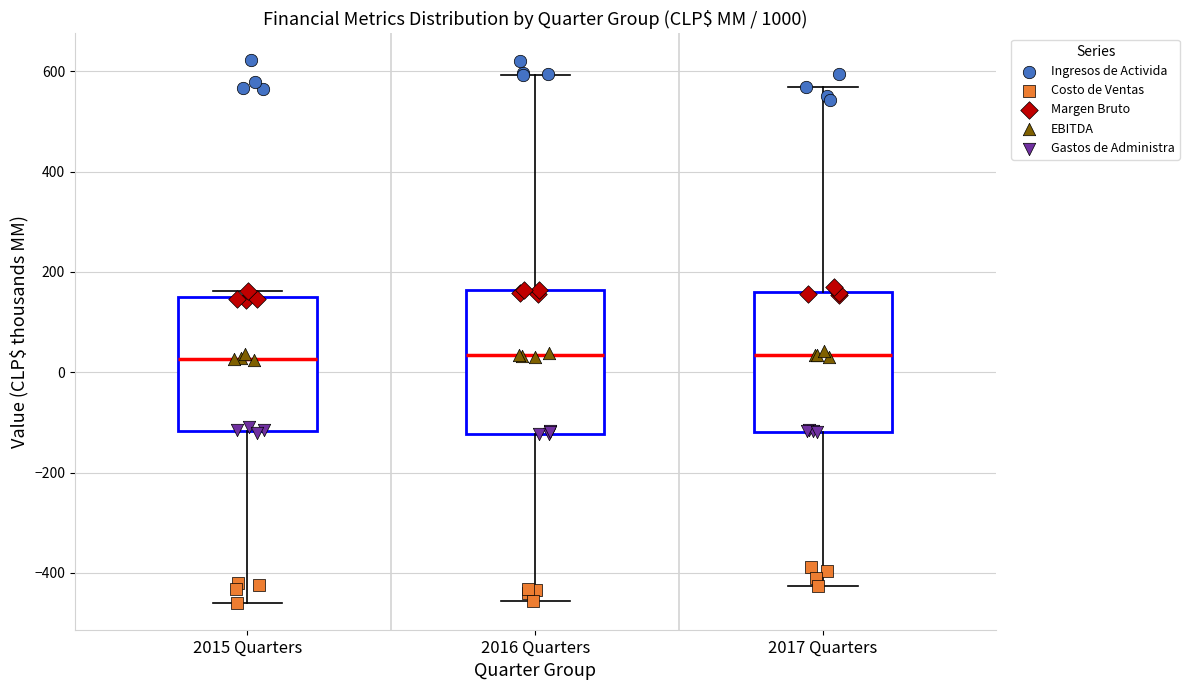

Where does the lower whisker of the box for 2015 Quarters end on the y-axis? The values are not printed on the chart, so give them approximately, as read against the axis.

-460